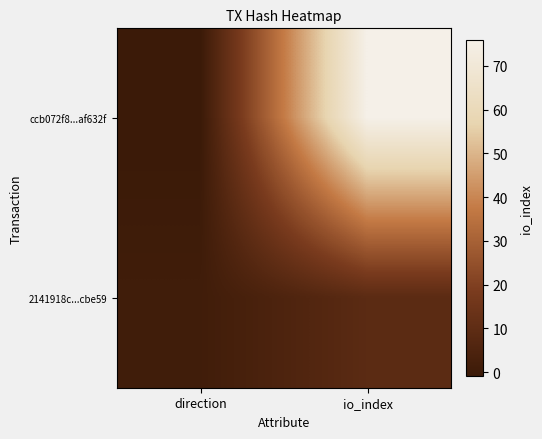

Rank the series at direction from lowest to highest value.

ccb072f8...af632f, 2141918c...cbe59